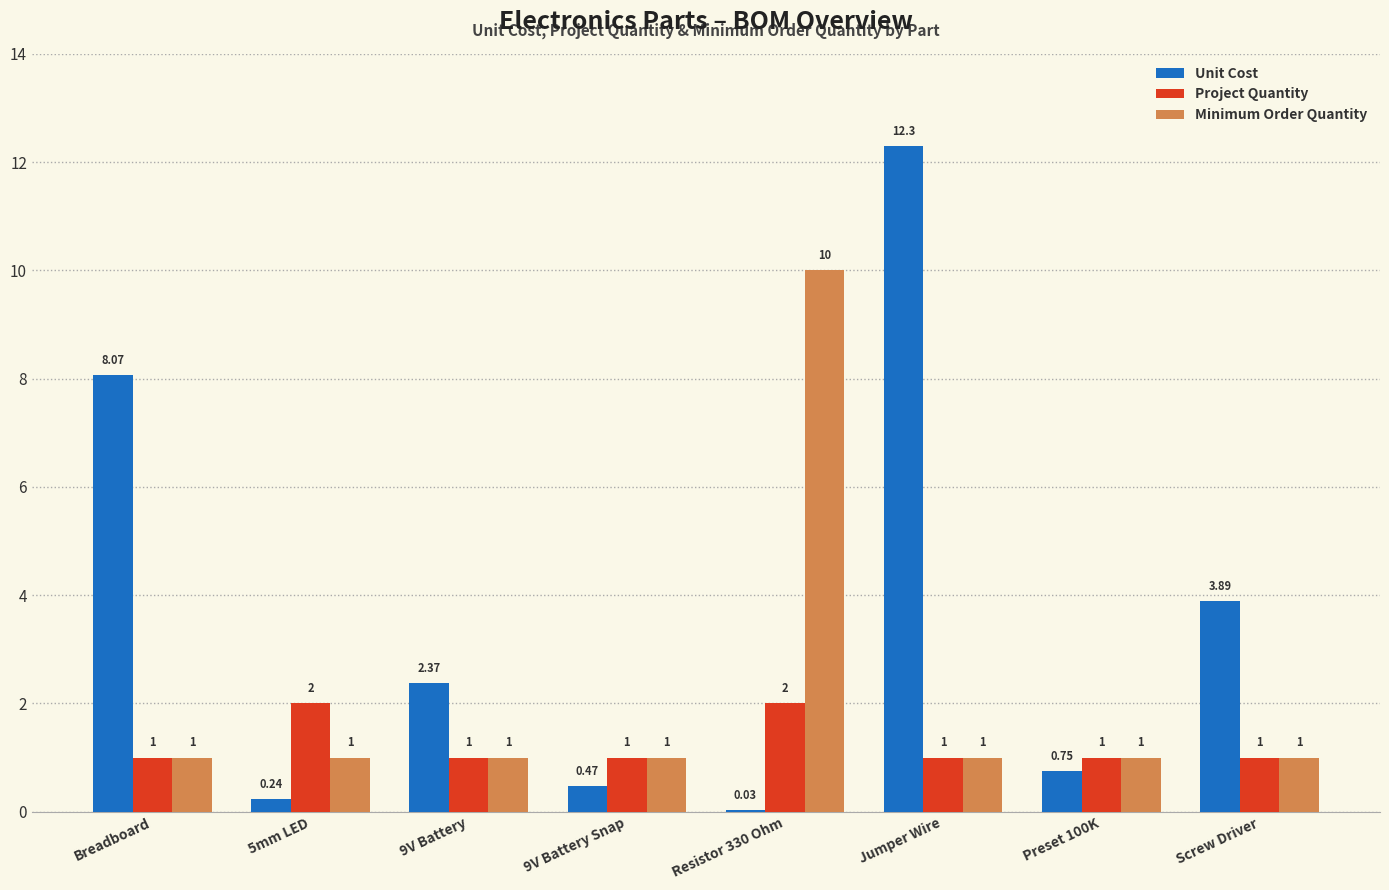

Count the number of categories in the chart.

8